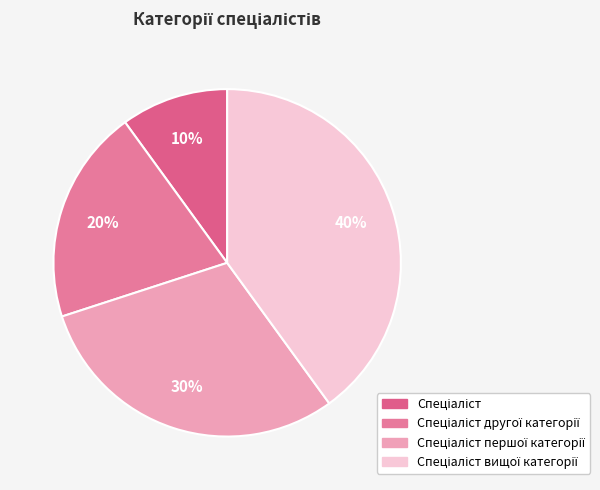

Count the number of slices in the pie.

4